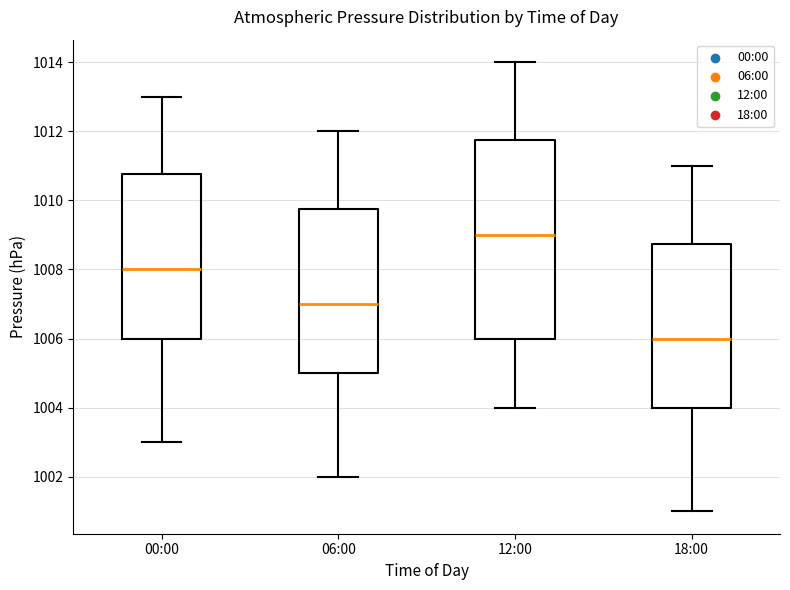

Where is the upper edge of the box for 12:00 on the y-axis? The values are not printed on the chart, so give them approximately, as read against the axis.

1011.8